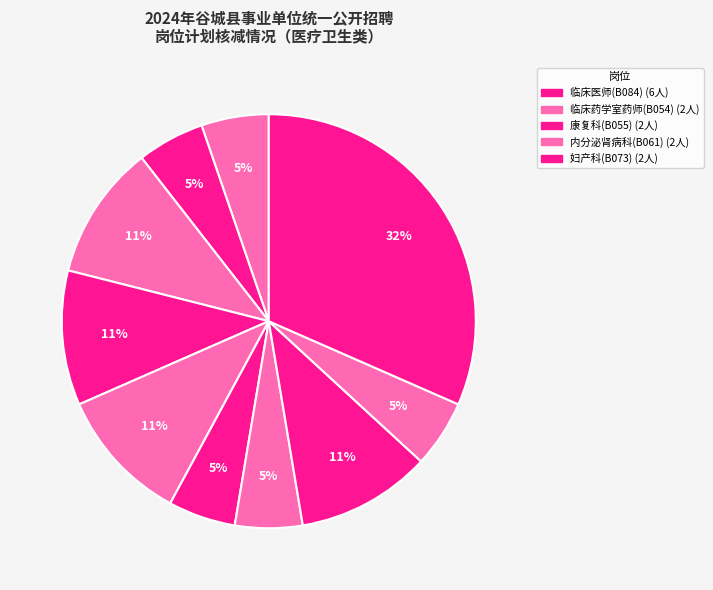

How many slices are in this pie chart?

10